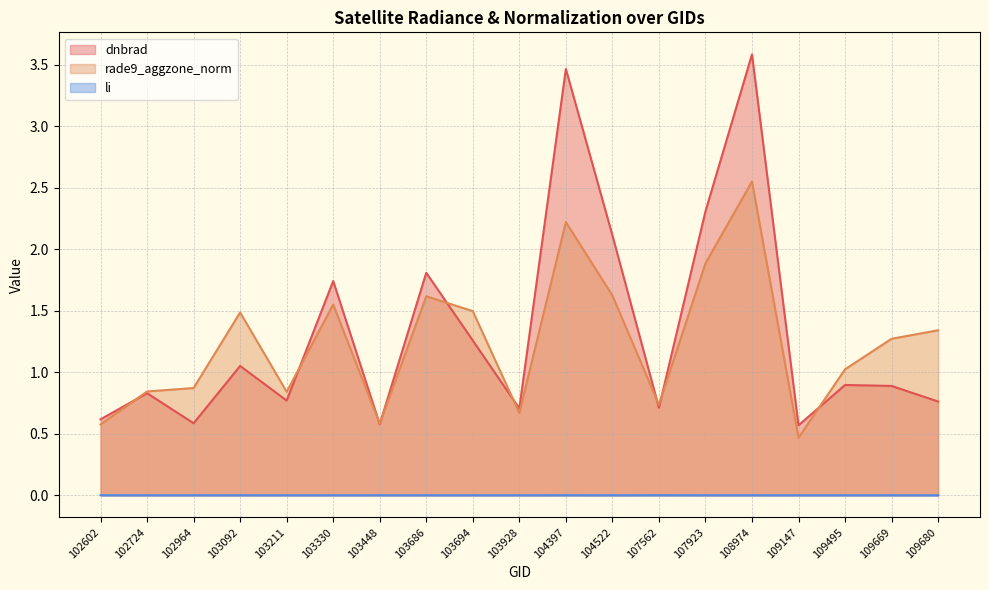

Reading left to right, list all the values displayed in this chart.

dnbrad: 0.6	0.8	0.6	1.1	0.8	1.7	0.6	1.8	1.3	0.7	3.5	2.1	0.7	2.3	3.6	0.6	0.9	0.9	0.8
rade9_aggzone_norm: 0.6	0.8	0.9	1.5	0.8	1.6	0.6	1.6	1.5	0.7	2.2	1.6	0.7	1.9	2.6	0.5	1.0	1.3	1.3
li: 0.0	0.0	0.0	0.0	0.0	0.0	0.0	0.0	0.0	0.0	0.0	0.0	0.0	0.0	0.0	0.0	0.0	0.0	0.0